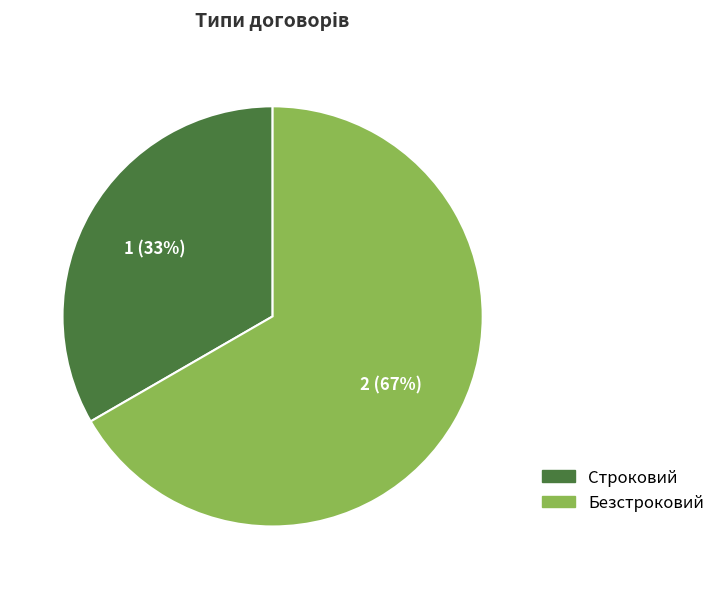

What is the ratio of the value at Безстроковий to the value at Строковий?

2.0